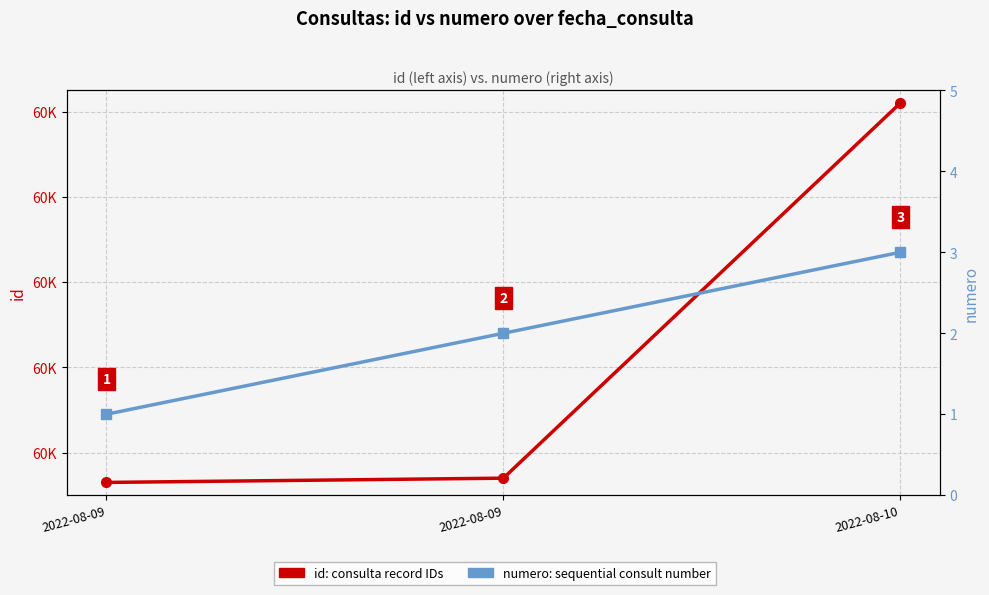

Reading right to left, list all the values displayed in this chart.

id: 2022-08-10=60602	2022-08-09=60514	2022-08-09=60513
numero: 2022-08-10=3	2022-08-09=2	2022-08-09=1